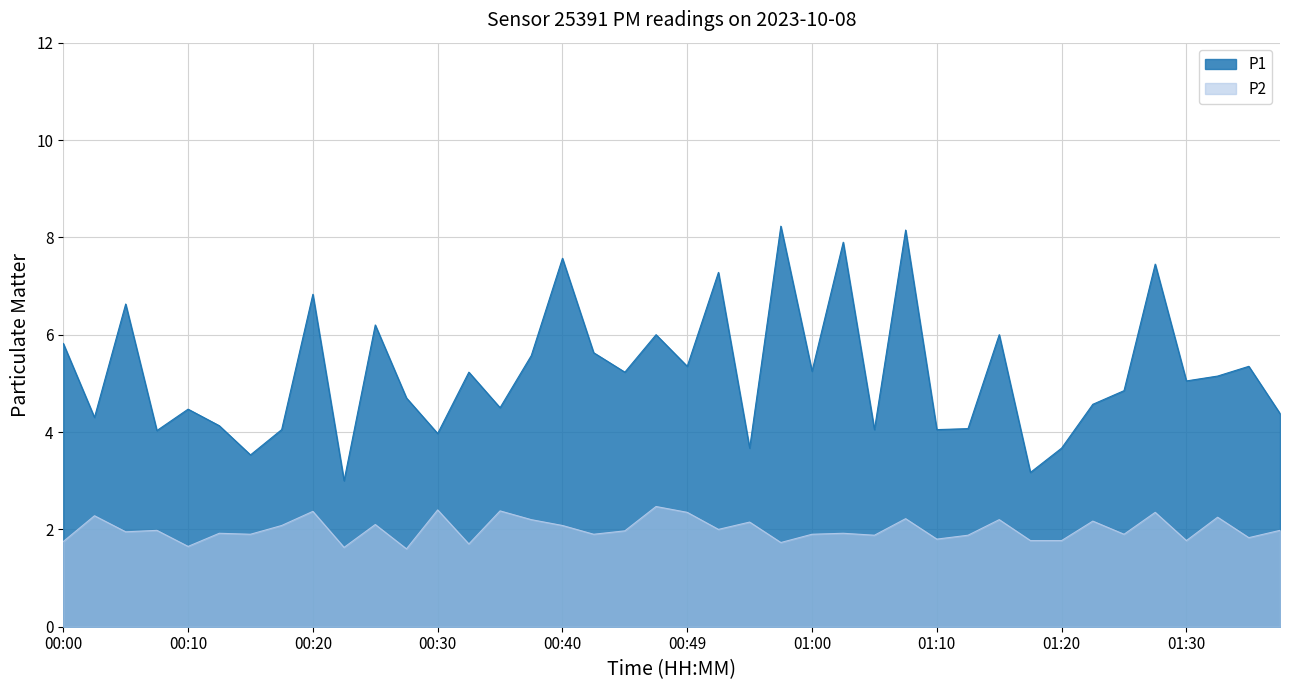

The P2 series shows 1.9 at 01:12. True or false?

True